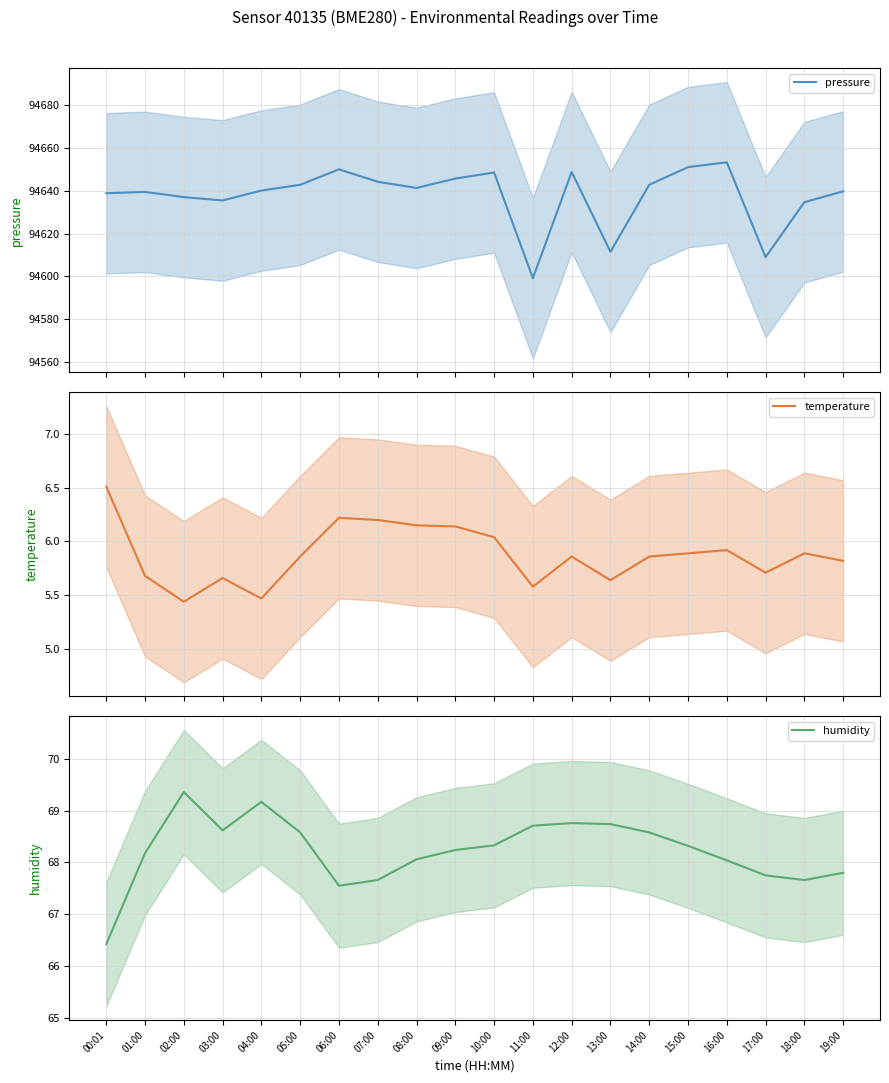

How many data points does each series have?

20